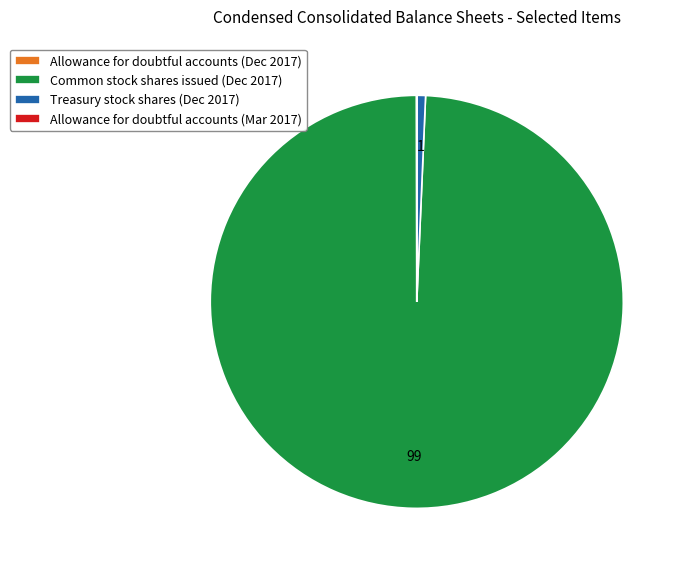

Which slice represents more than half of the pie?

Common stock shares issued (Dec 2017)